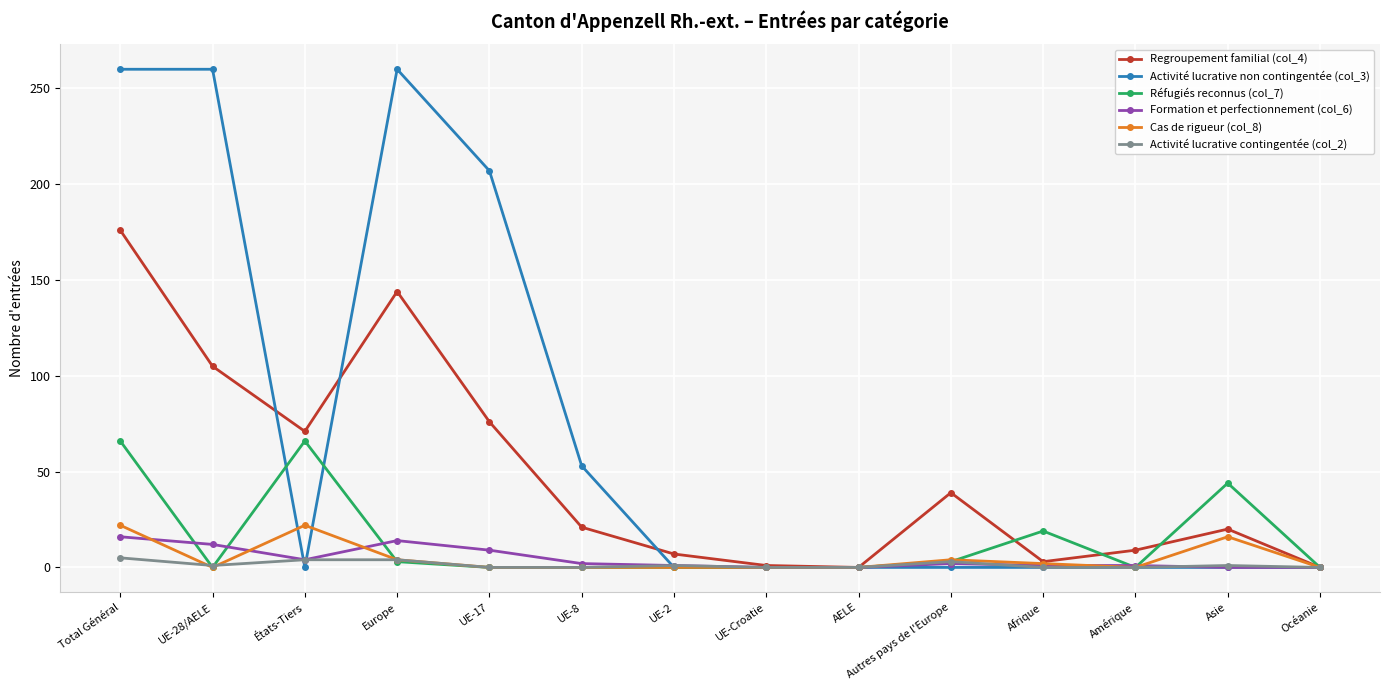

What is the greatest value displayed?

260